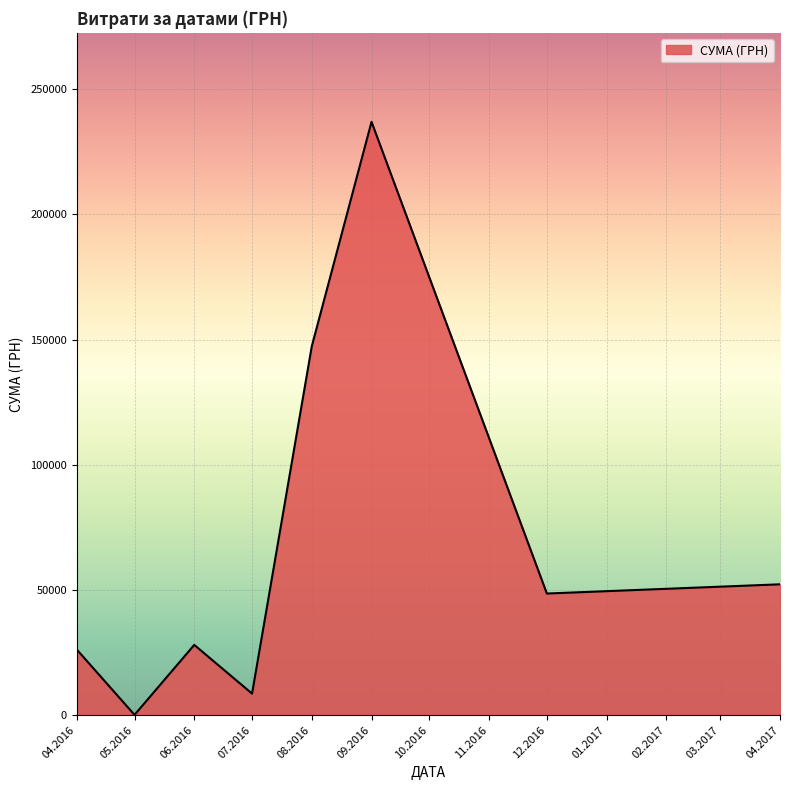

Where is the first local minimum?

05.2016